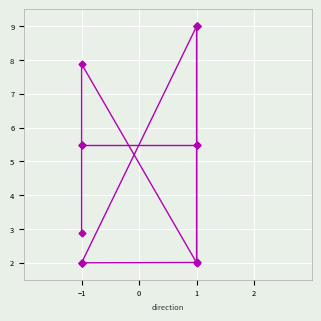

What is the total value across all series at 1?

18.5